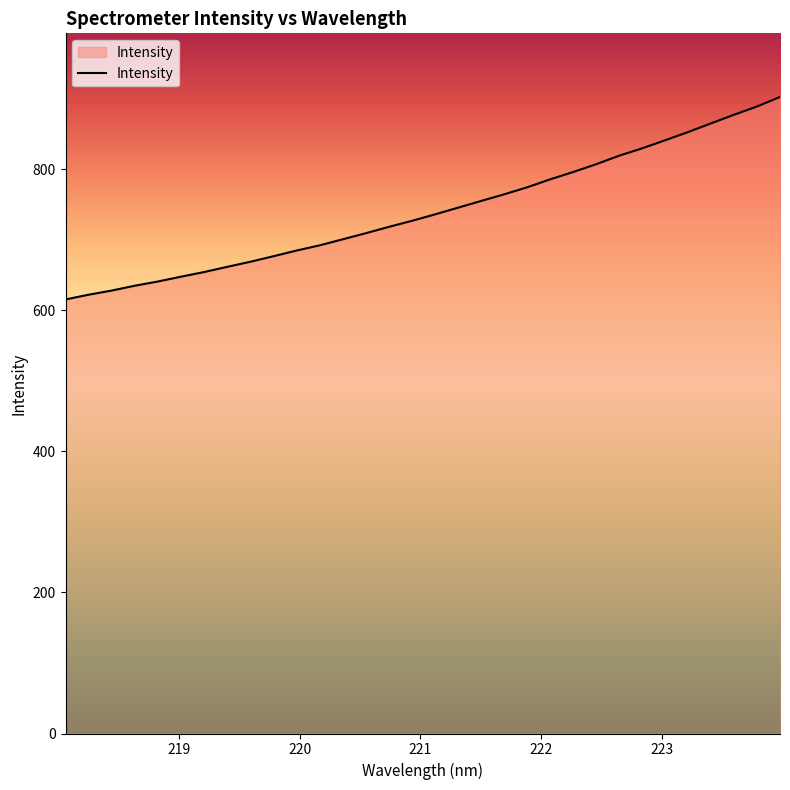

Does the chart display data point markers on the line(s)?

No